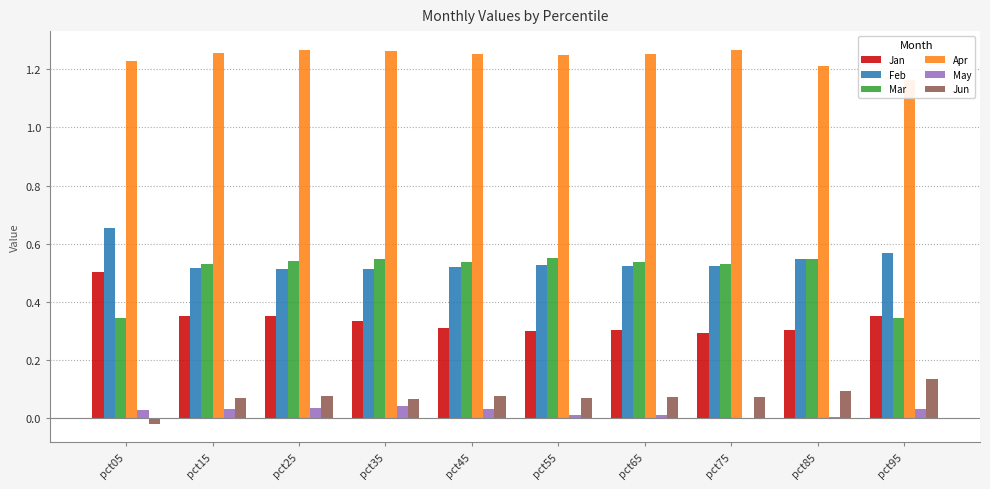

What is the greatest value displayed?

1.3